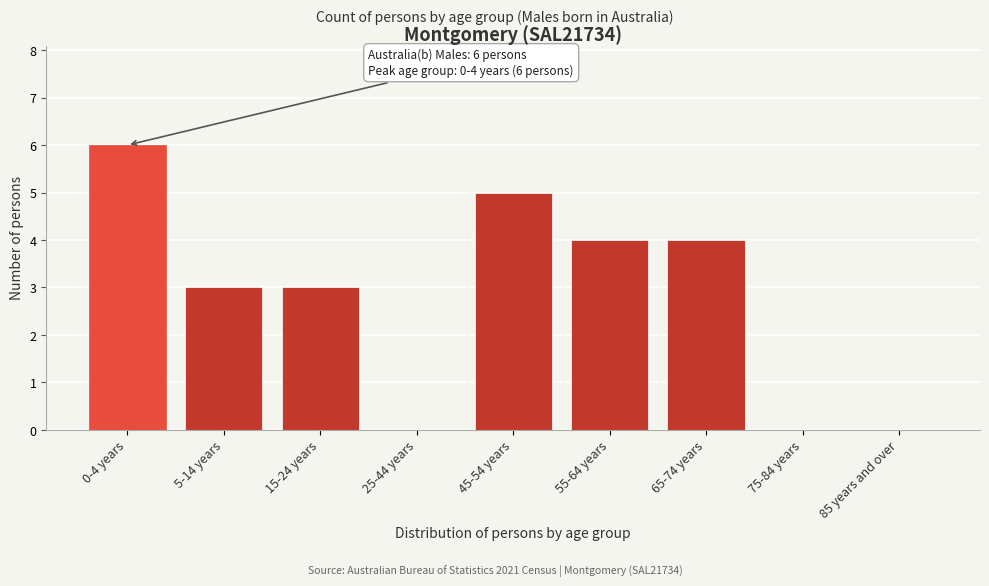

Reading right to left, list all the values displayed in this chart.

85 years and over=0	75-84 years=0	65-74 years=4	55-64 years=4	45-54 years=5	25-44 years=0	15-24 years=3	5-14 years=3	0-4 years=6